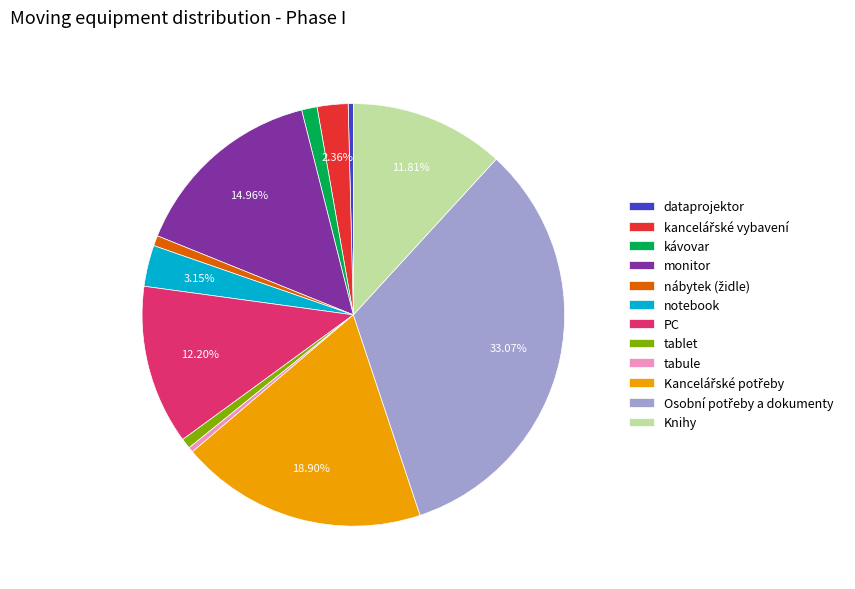

Combined, do PC and tabule account for over 50%?

No